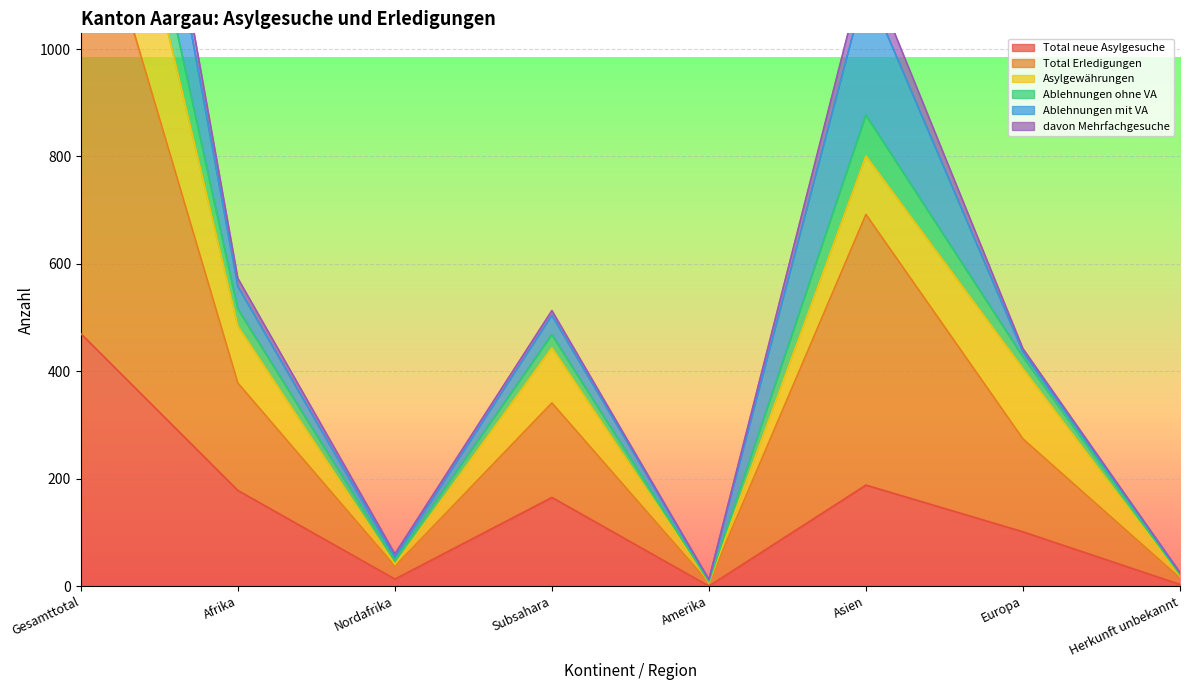

True or false: Ablehnungen ohne VA and Total neue Asylgesuche intersect in this chart.

False